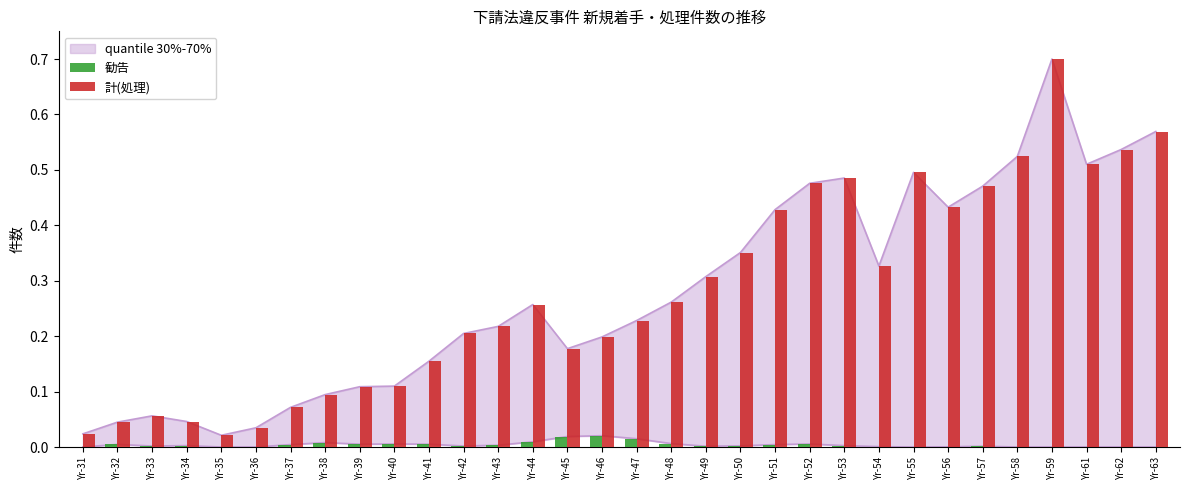

Which has a higher value, Yr-37 or Yr-39?

Yr-39